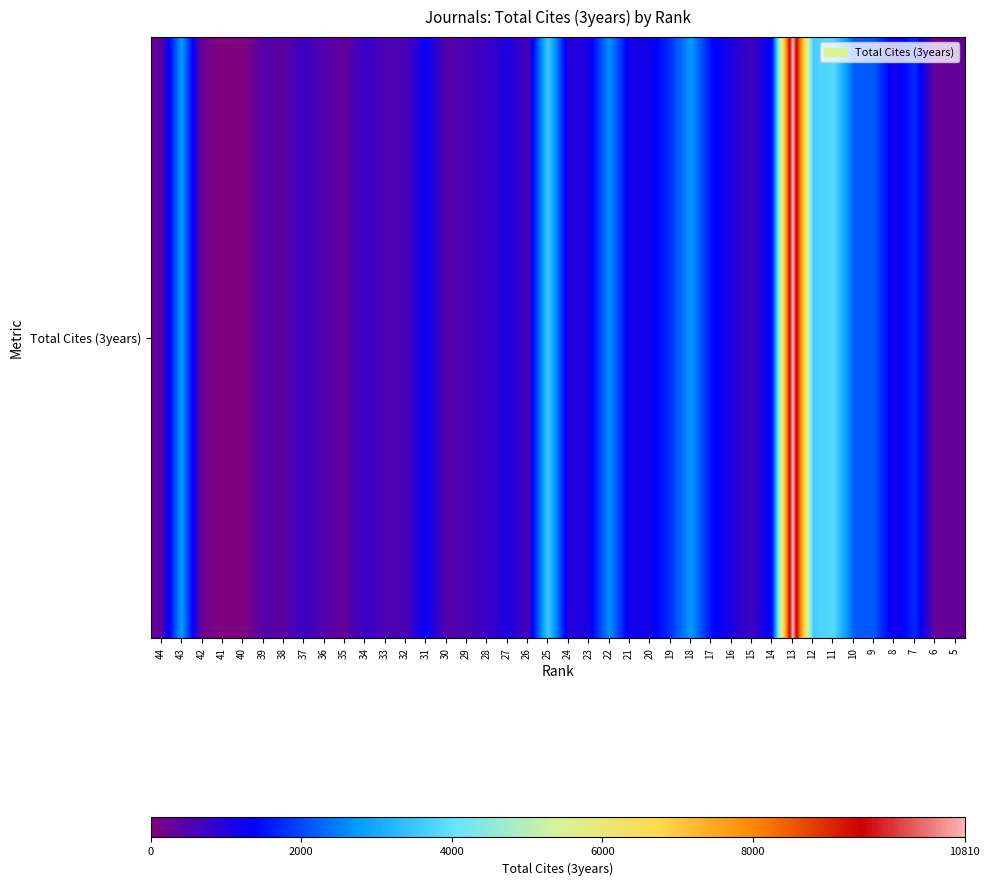

At which label is the value closest to 5405?

11